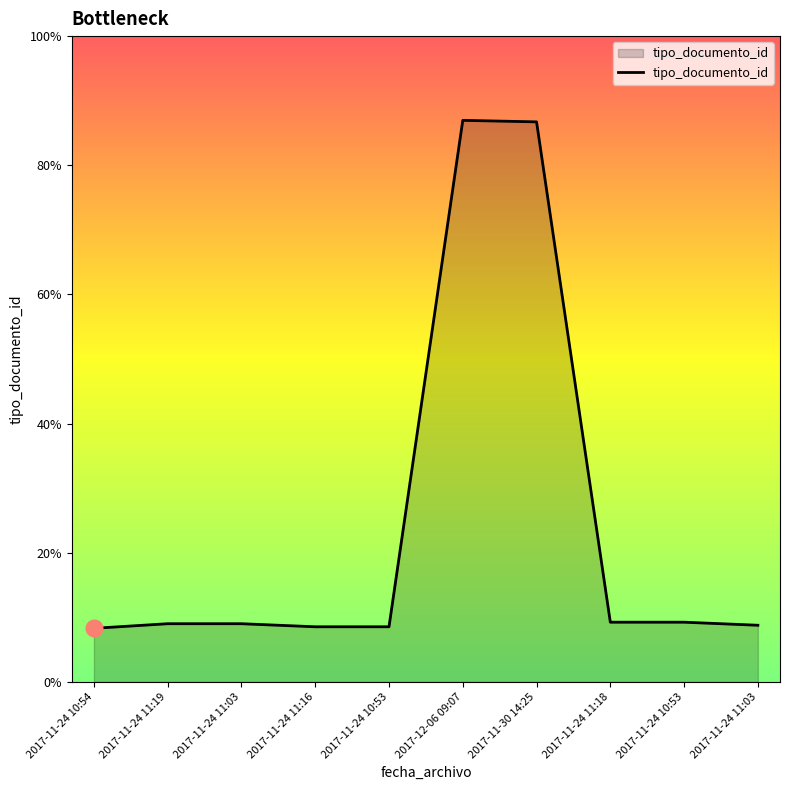

Is this an area chart (filled region under the line)?

Yes